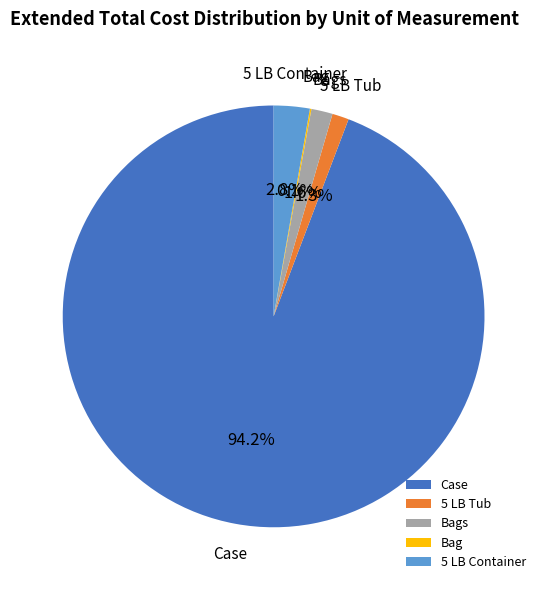

To the nearest percent, what is the difference between the largest and smallest slice percentages?

94%